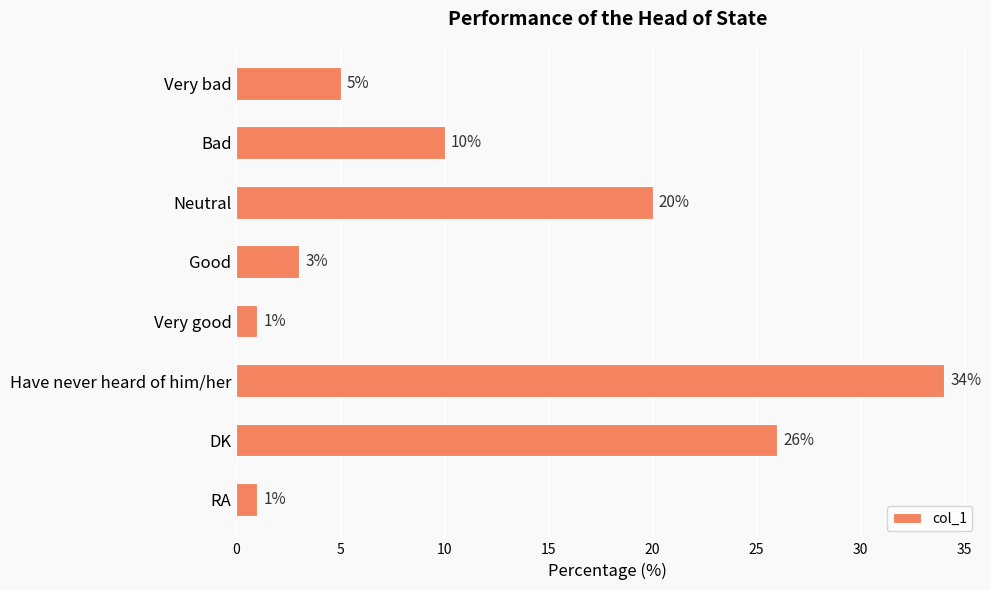

What is the difference between the values at Bad and Neutral?

10